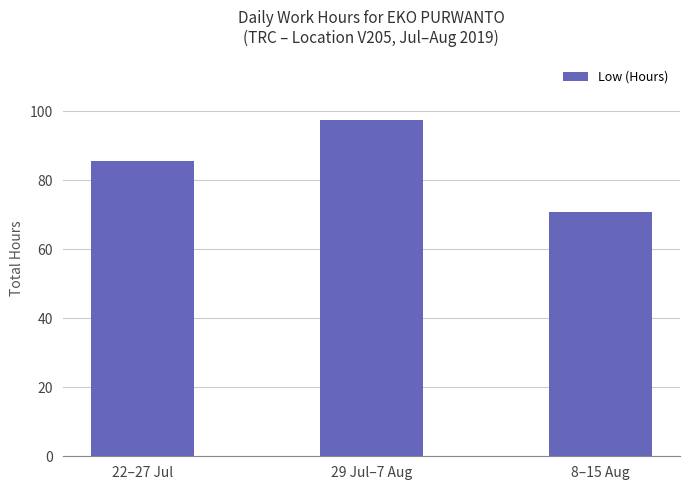

The value at 22–27 Jul is 85.5. True or false?

True